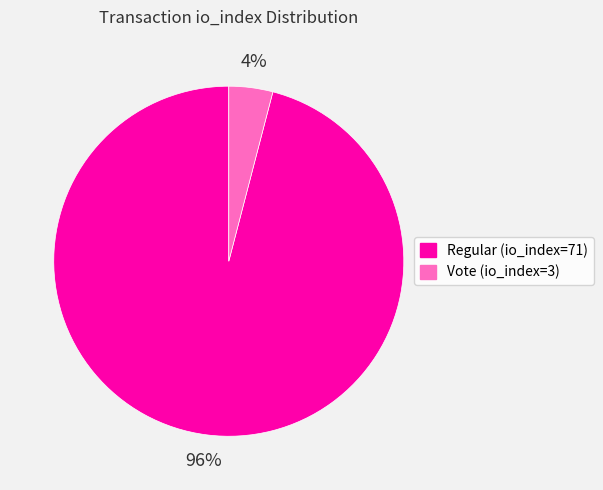

Is there a majority slice in this chart?

Yes